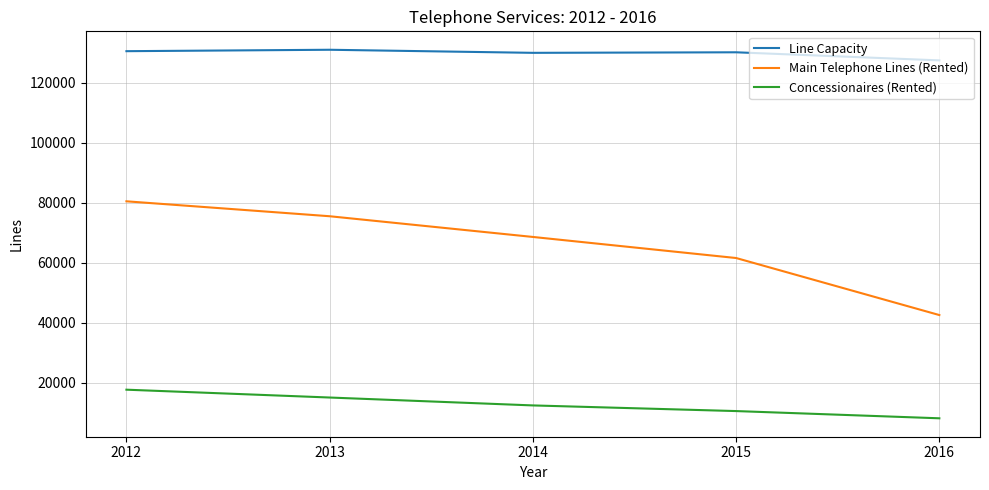

What value does the Main Telephone Lines (Rented) series have at 2015?

61596